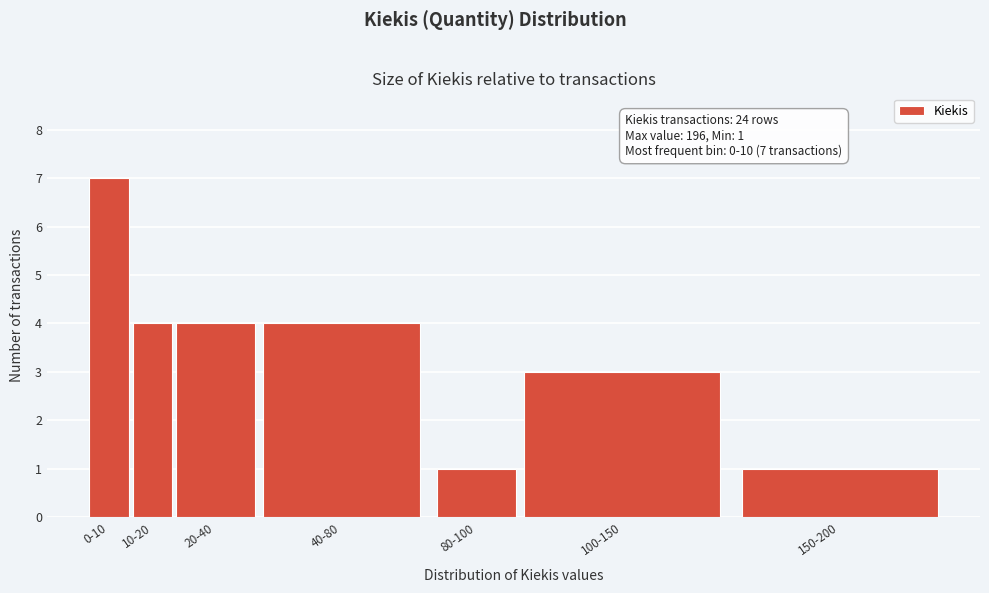

Reading left to right, transcribe all the data shown in this chart.

7	4	4	4	1	3	1